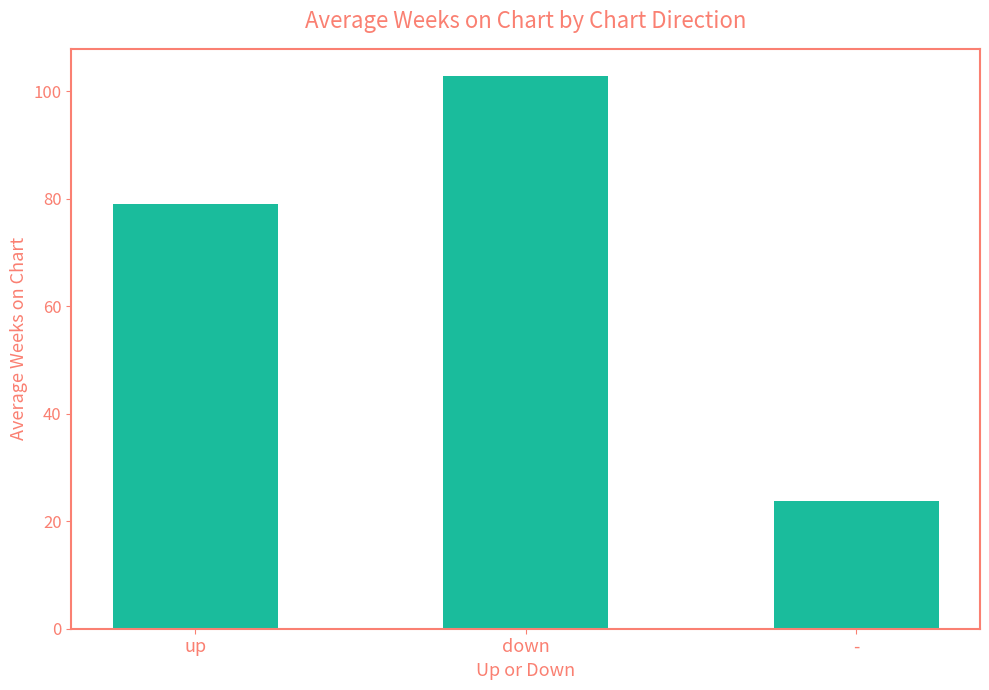

Reading left to right, transcribe all the data shown in this chart.

up=79.0	down=102.8	-=23.7